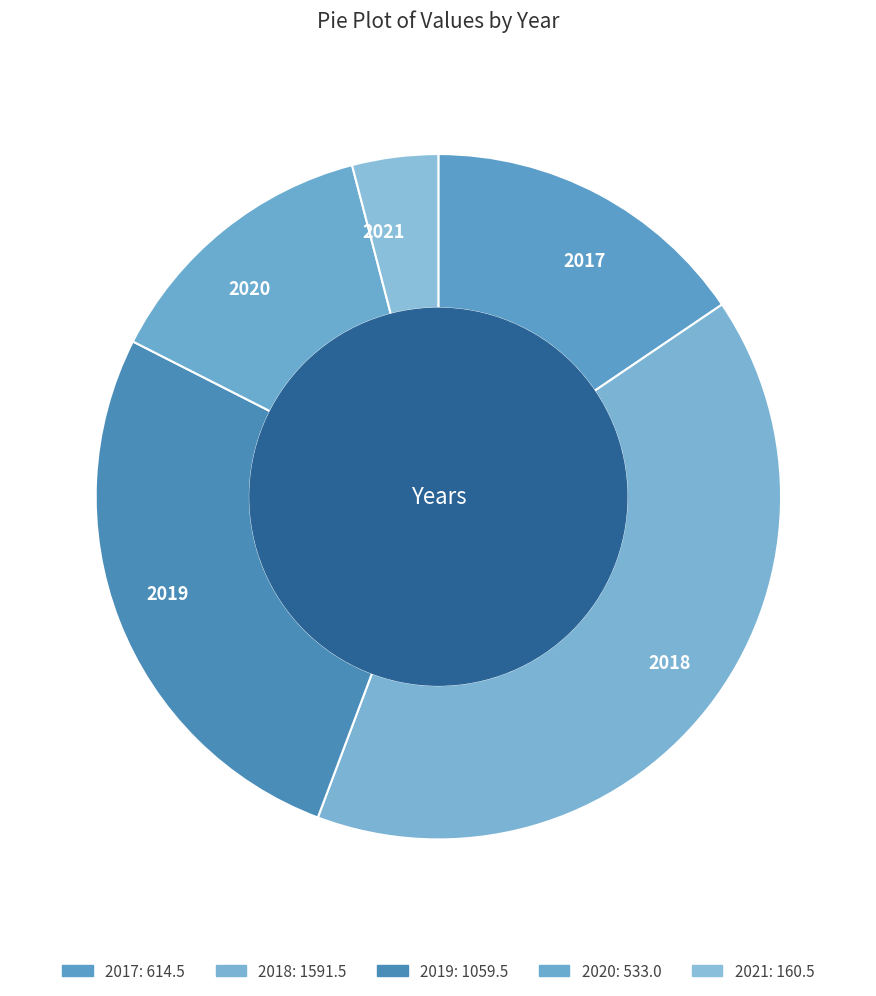

Is there any slice that represents more than half of the pie?

No